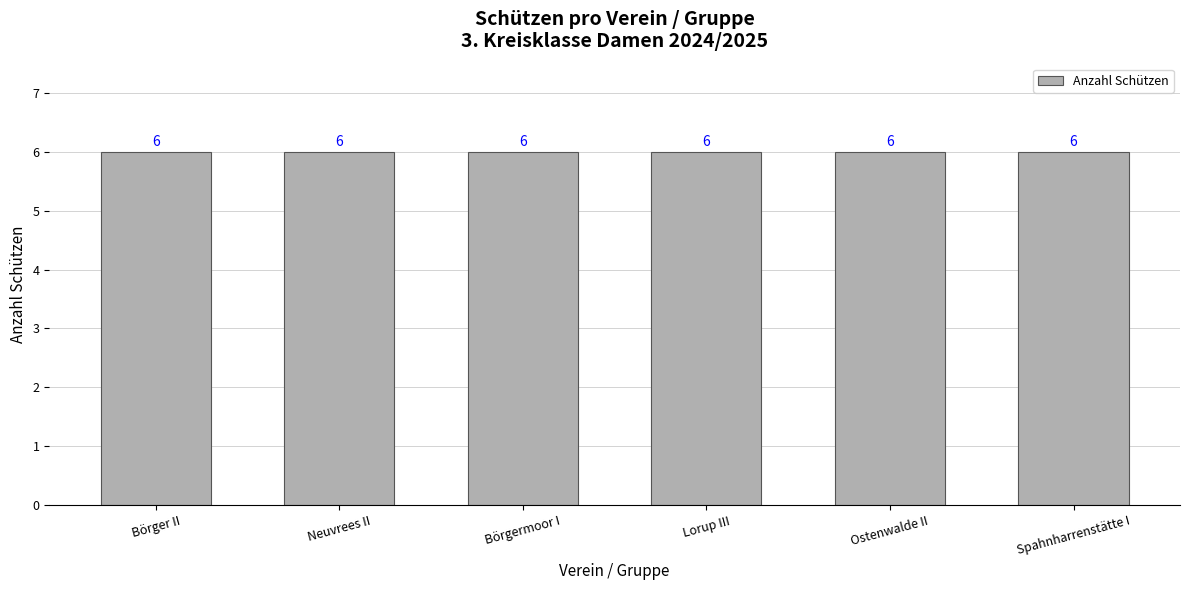

What is the sum of all Börger II values?

6